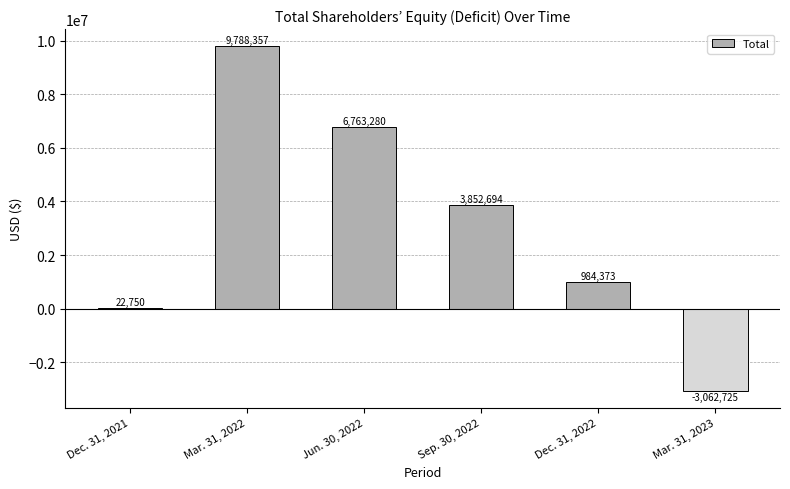

The value at Jun. 30, 2022 is 6763280. True or false?

True